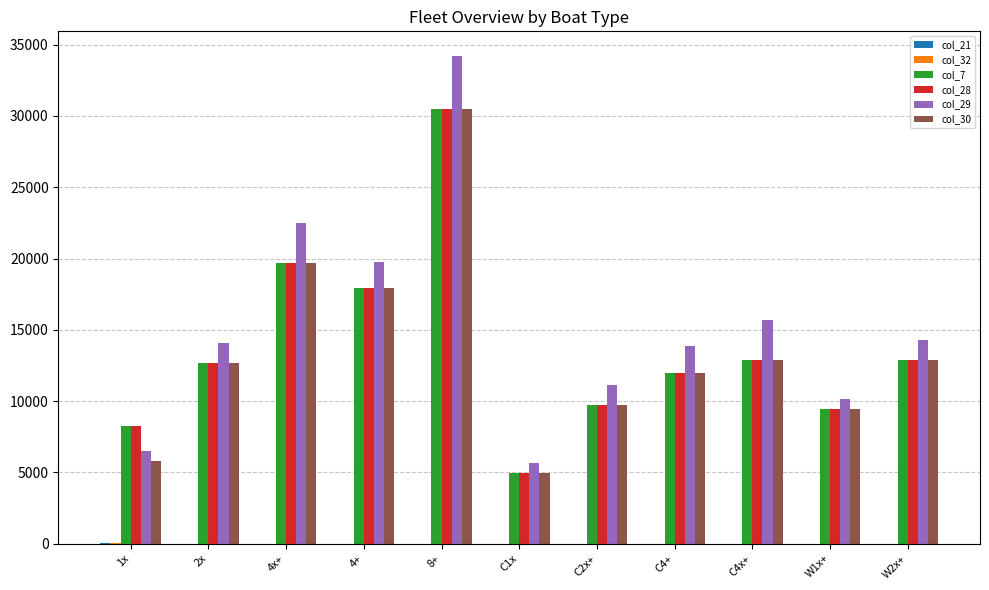

What is the maximum value shown in the chart?

34220